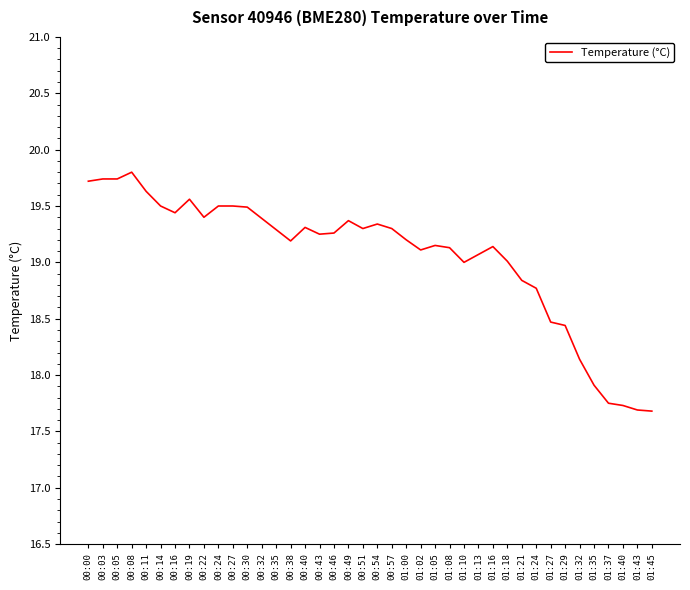

Approximately how many times larger is the value at 00:03 compared to 00:19?

1.0